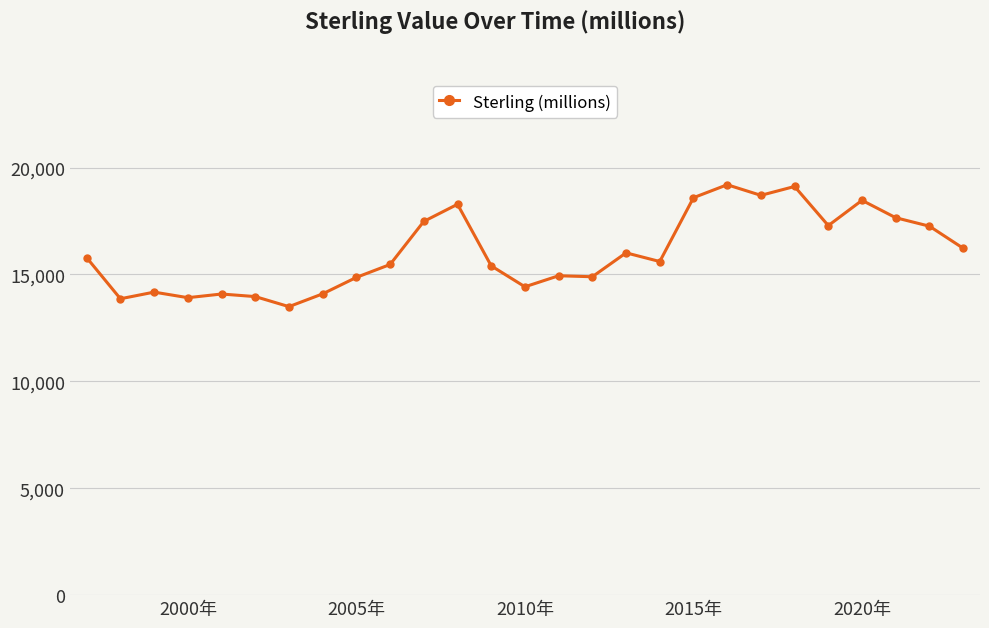

What is the greatest value displayed?

19194